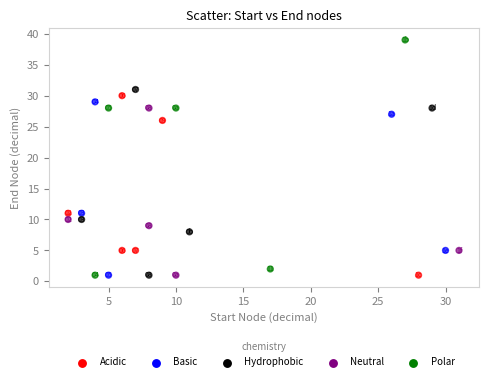

What is the range of Y values (max minus min)?

38